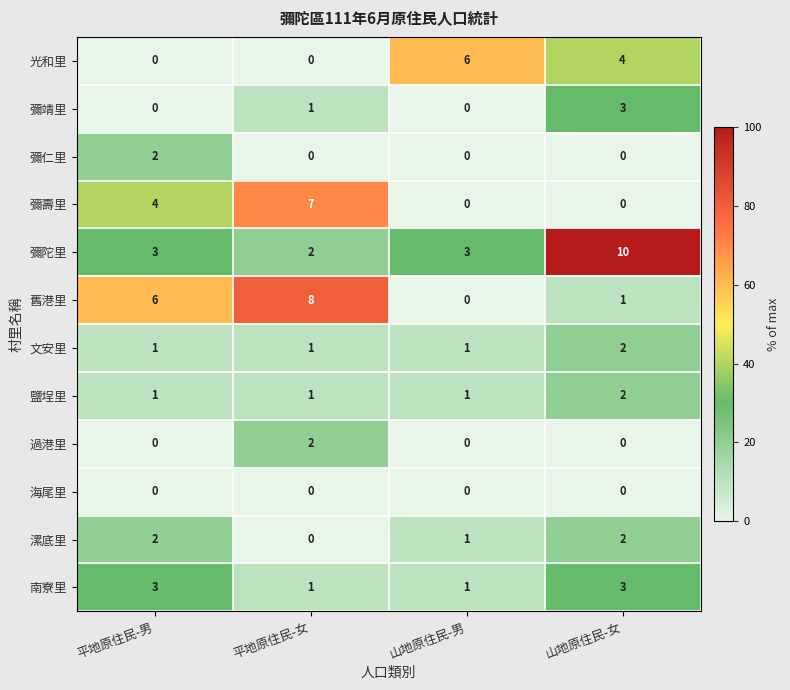

What is the sum of all 光和里 values?

10